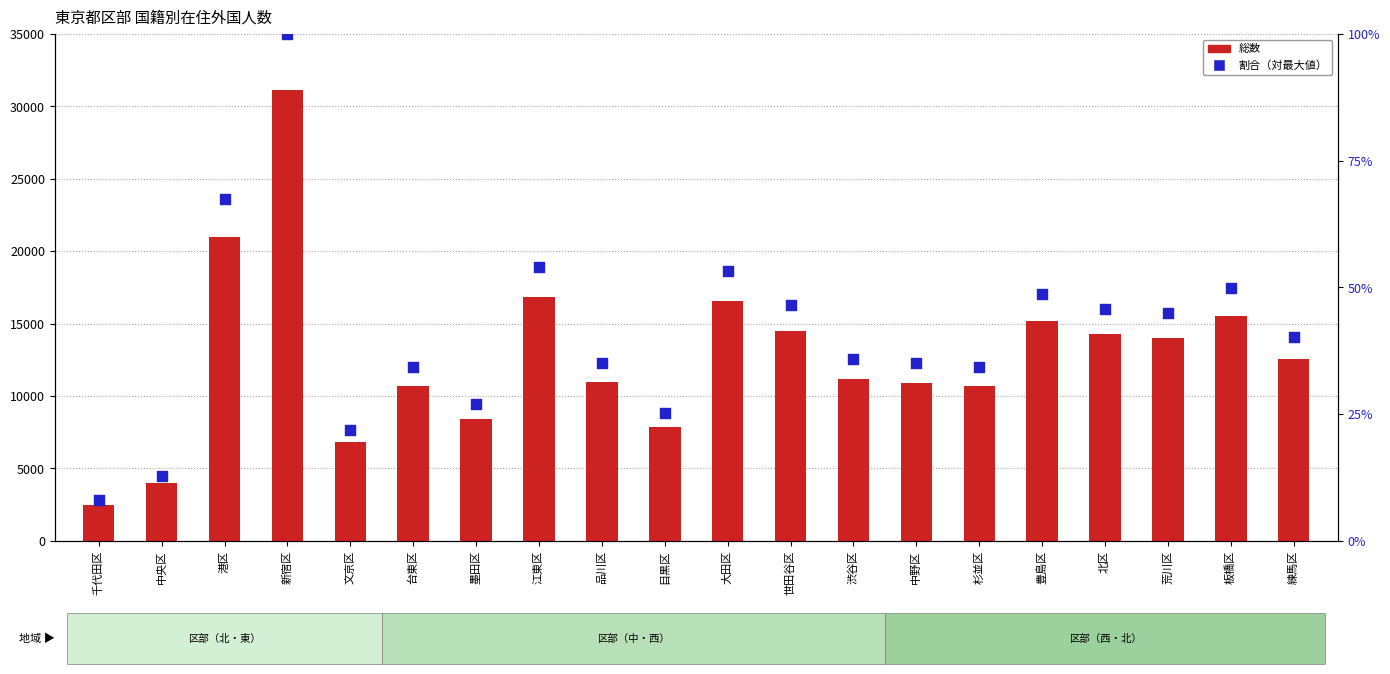

At which category is the sum across all series the highest?

新宿区